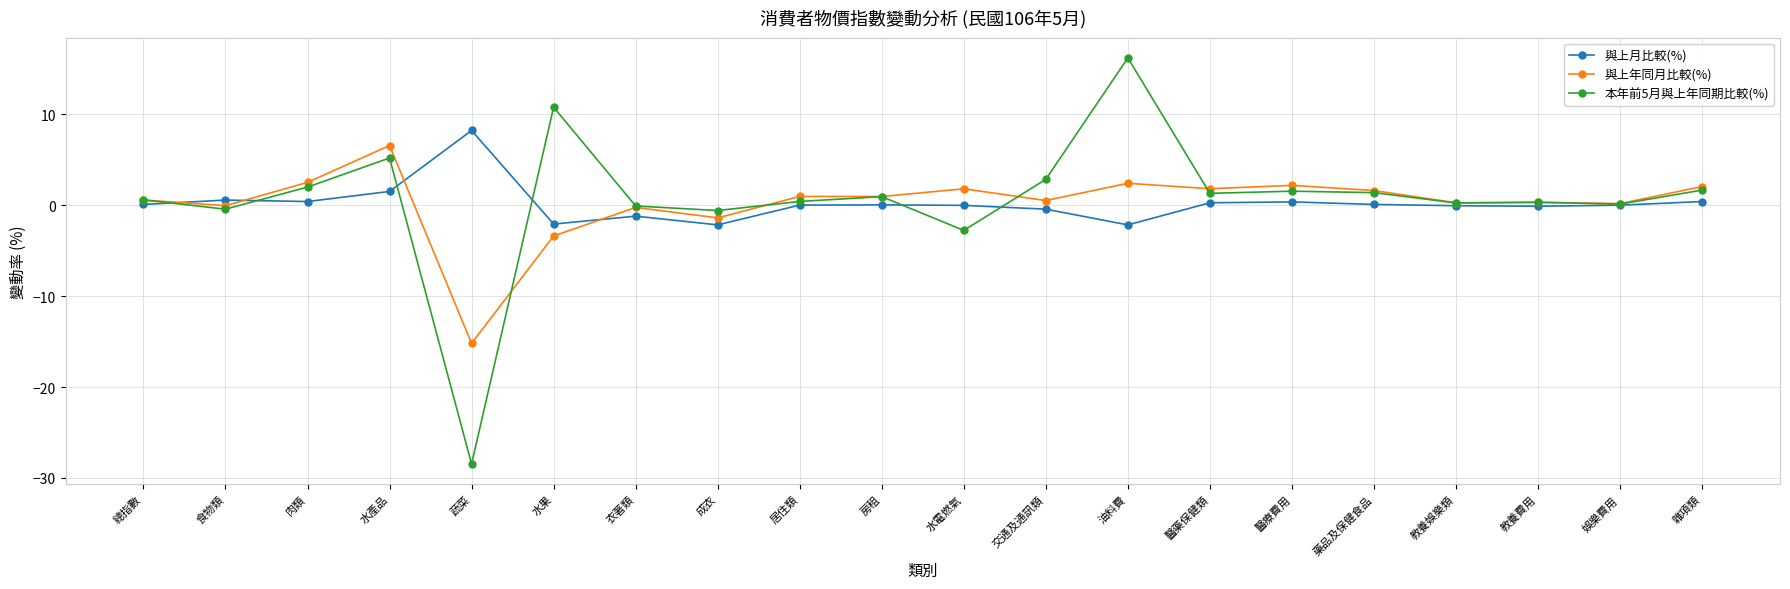

The 與上年同月比較(%) series shows 1.8 at 水電燃氣. True or false?

True